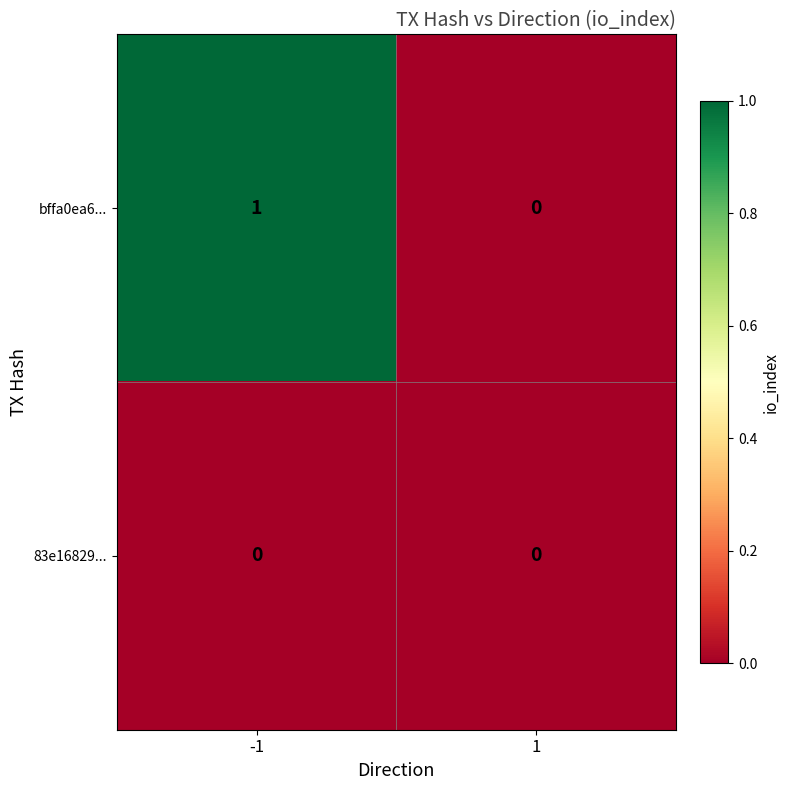

Reading left to right, extract all data points from this chart.

bffa0ea6...: 1	0
83e16829...: 0	0